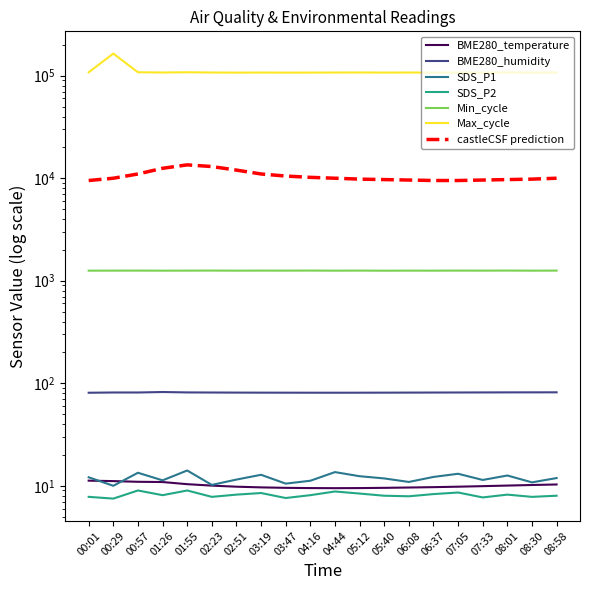

In BME280_temperature, how many points are lower than both neighbors (excluding endpoints)?

1